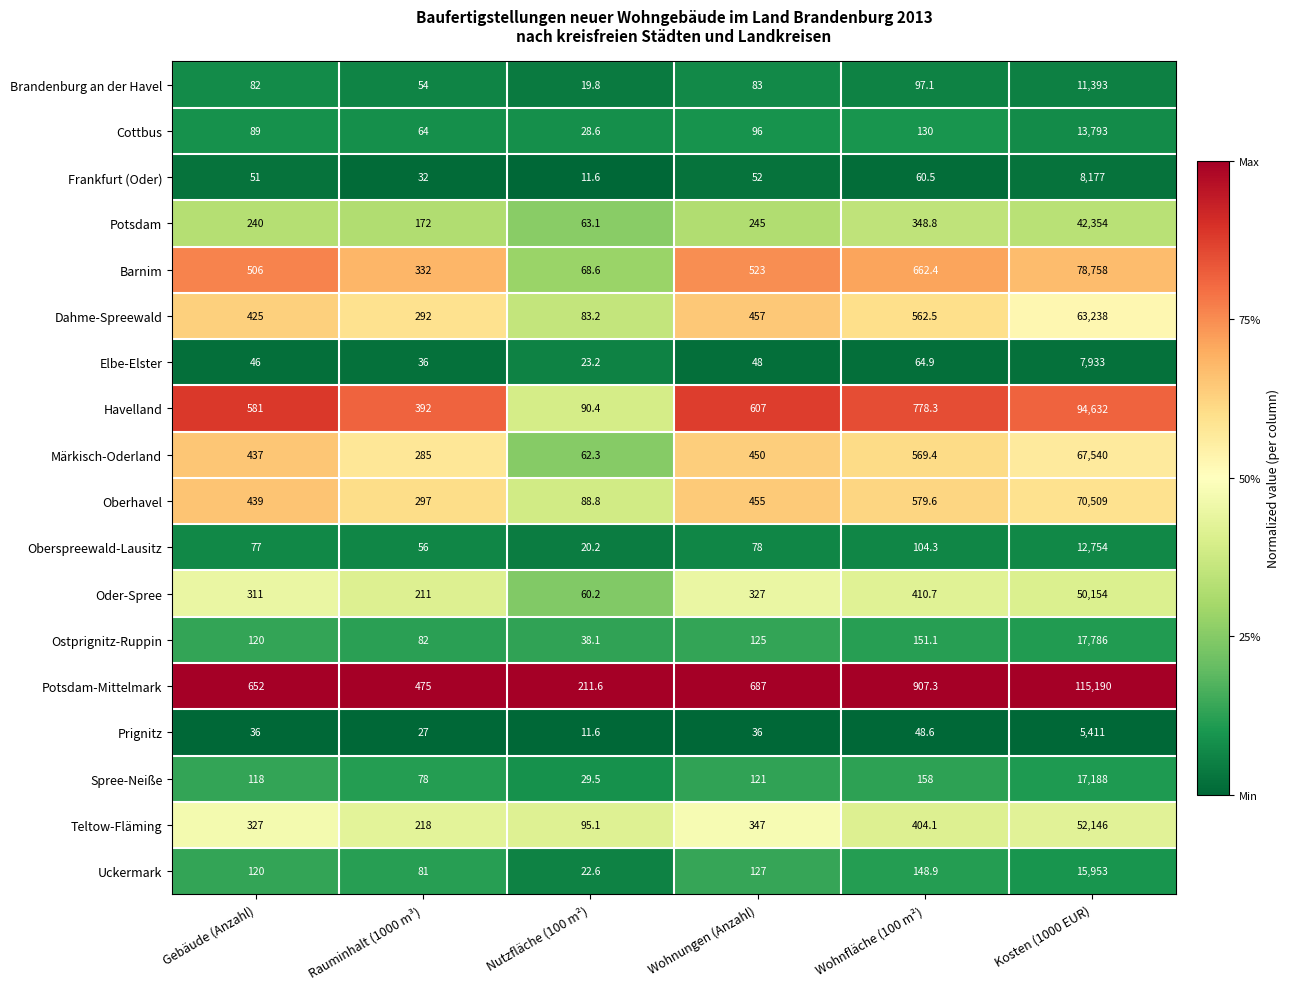

What is the average value of the Potsdam series?

7237.2